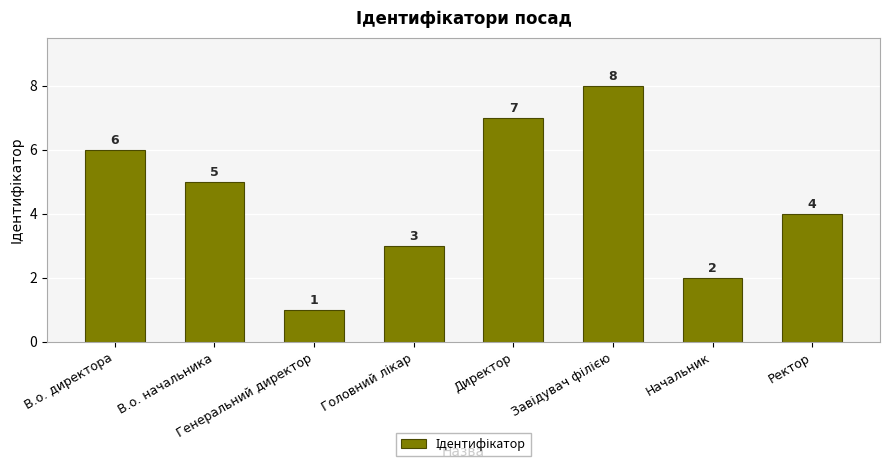

What is the difference between the second highest and minimum values?

6